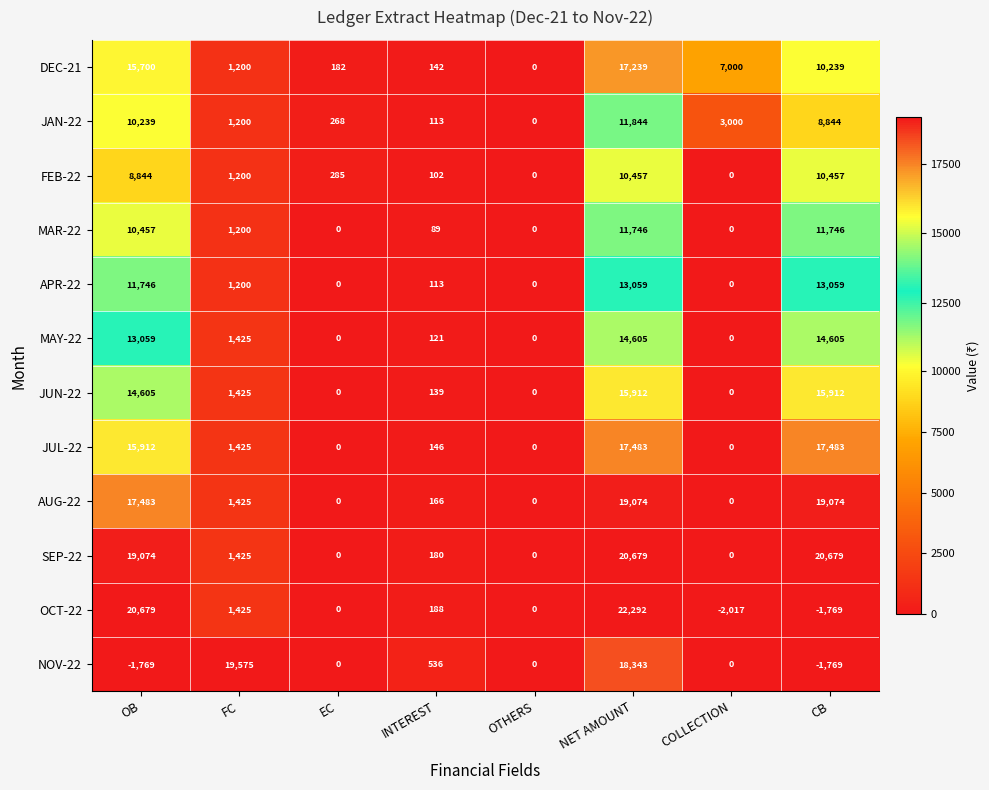

What is the average value of the FEB-22 series?

3918